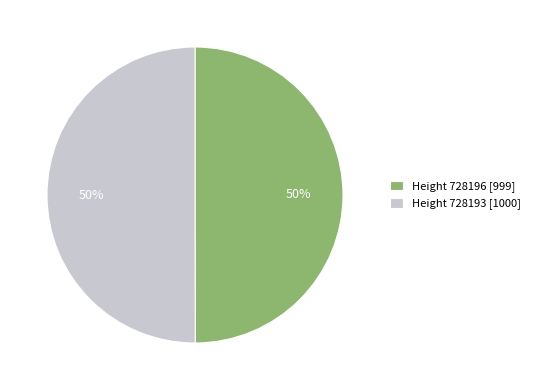

What percentage is the Height 728193 [1000] slice, to the nearest percent?

50%